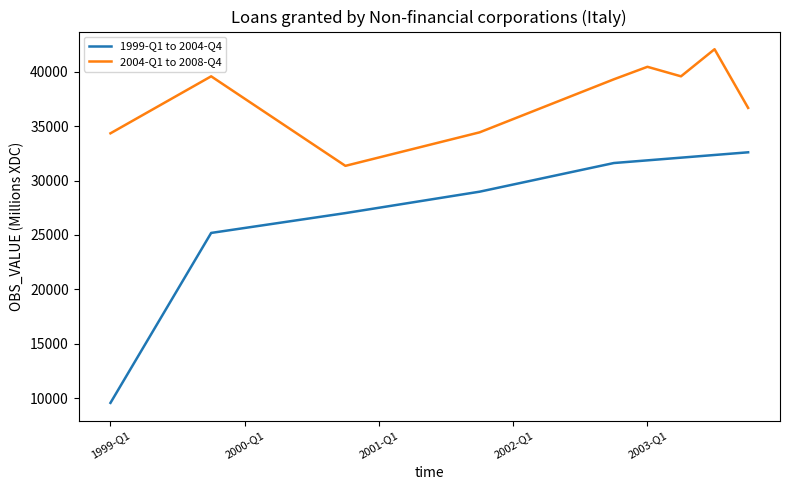

Which series has the largest range (max minus min)?

1999-Q1 to 2004-Q4